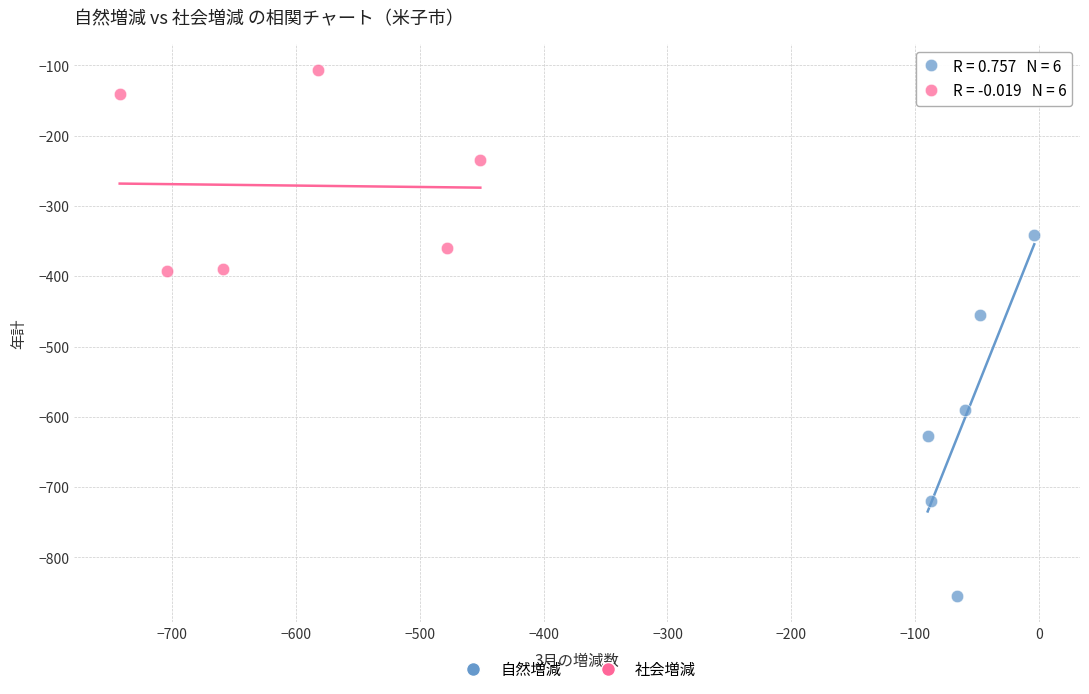

Which series contains the lowest Y value?

自然増減